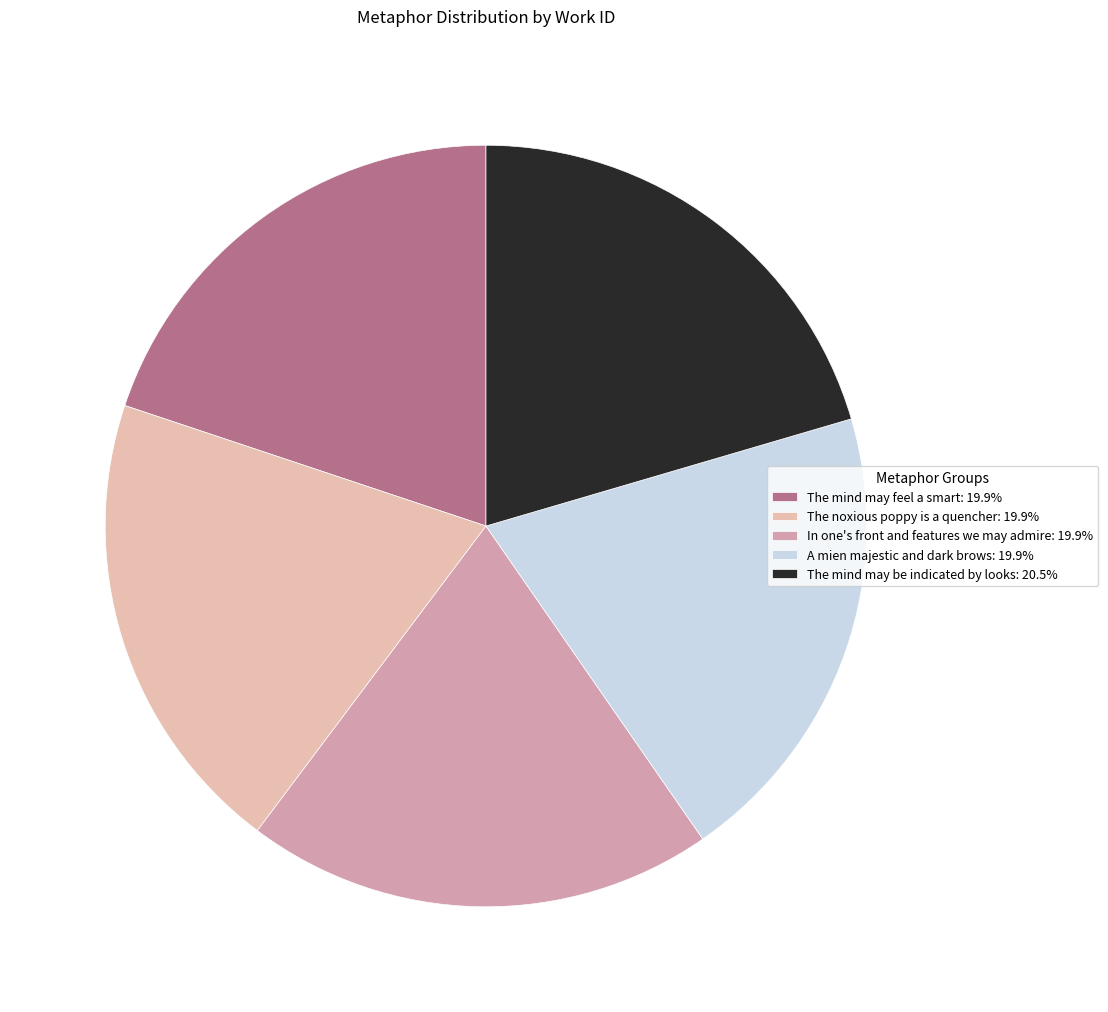

To the nearest percent, what percentage of the pie is The noxious poppy is a quencher?

20%